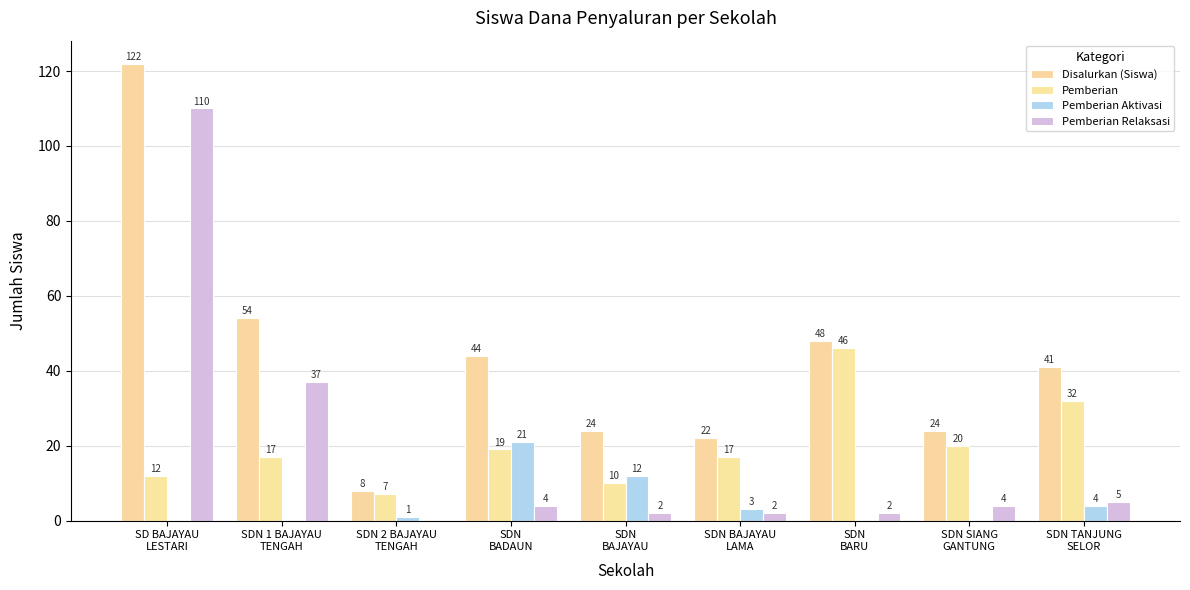

What is the greatest value displayed?

122